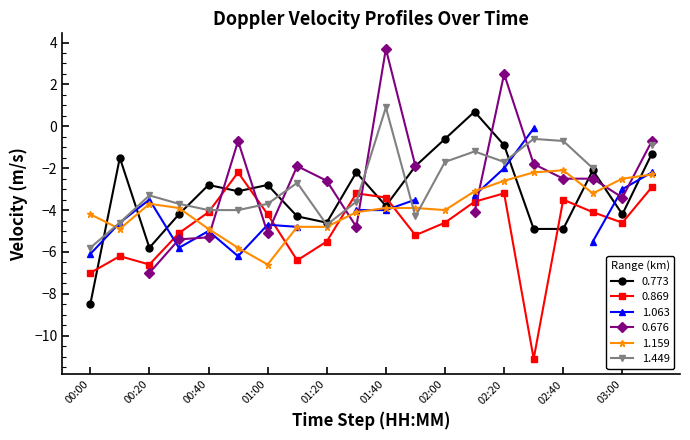

Is it true that 0.773 equals -2.4 at 1998/08/29 00:10?

False